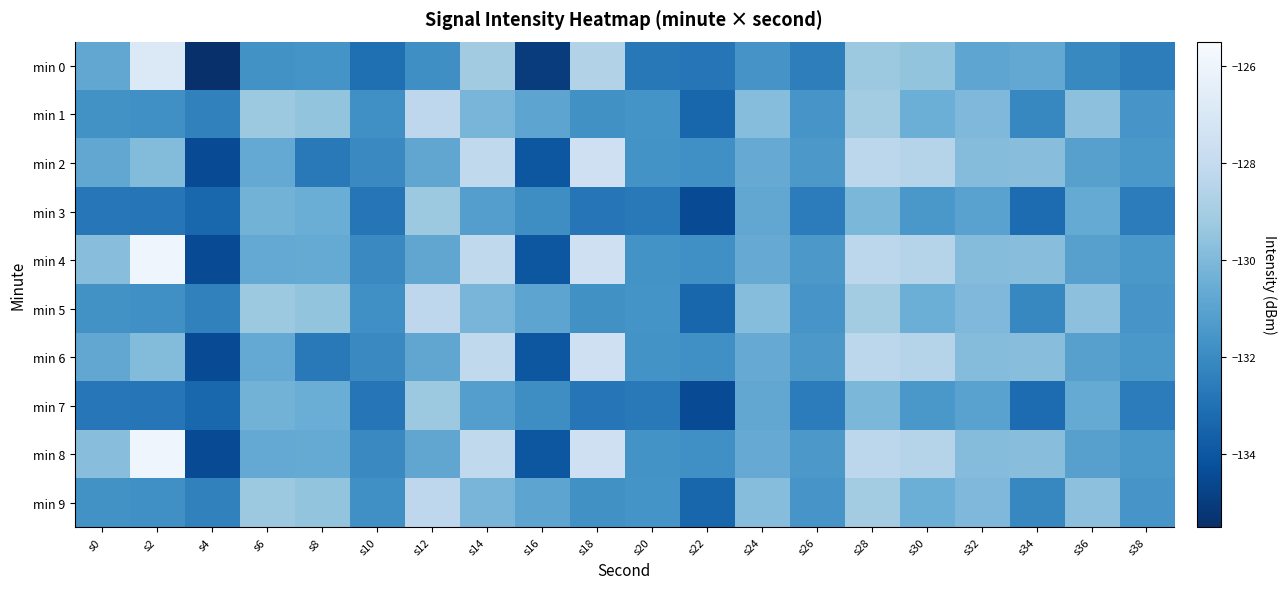

What is the smallest value displayed?

-135.4